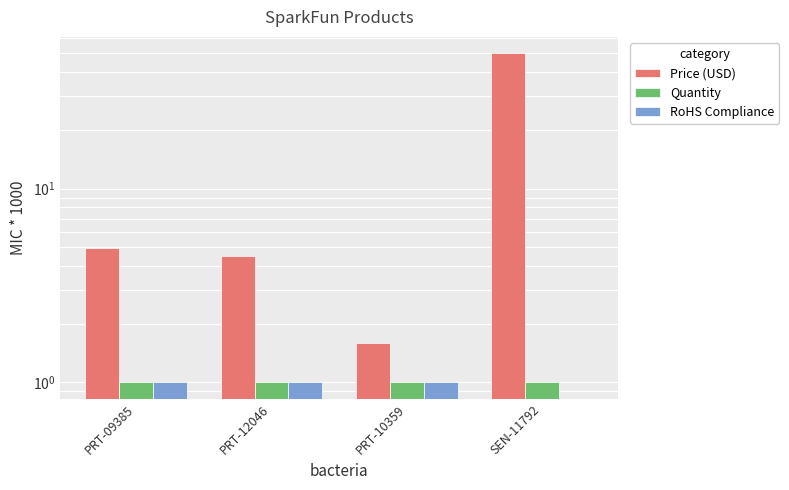

Are the bars horizontal?

No